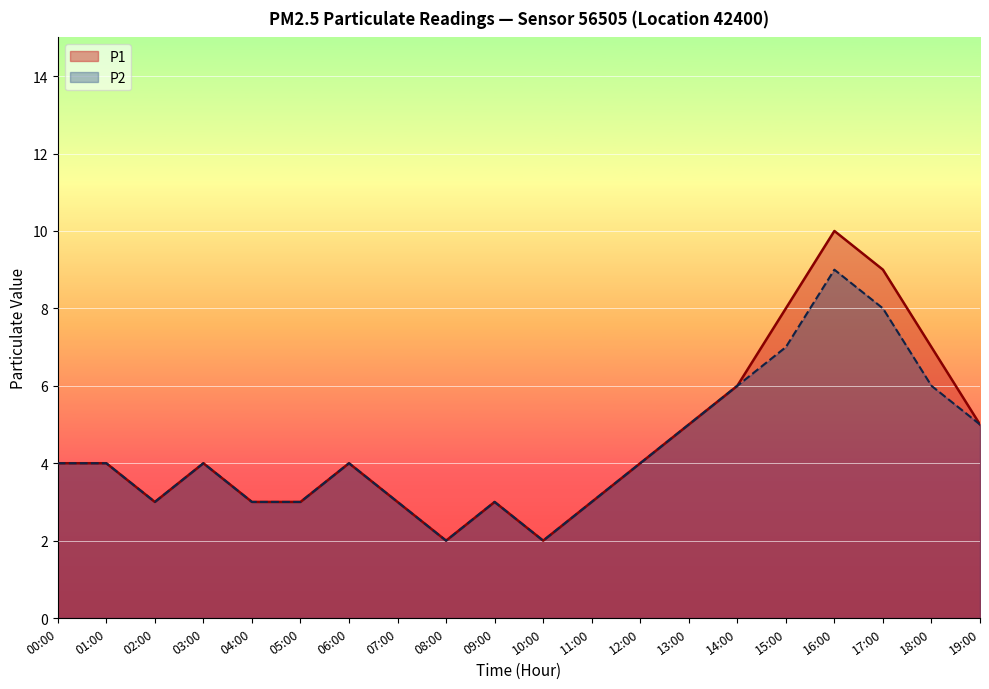

The value of P1 at 00:00 is 4. True or false?

True